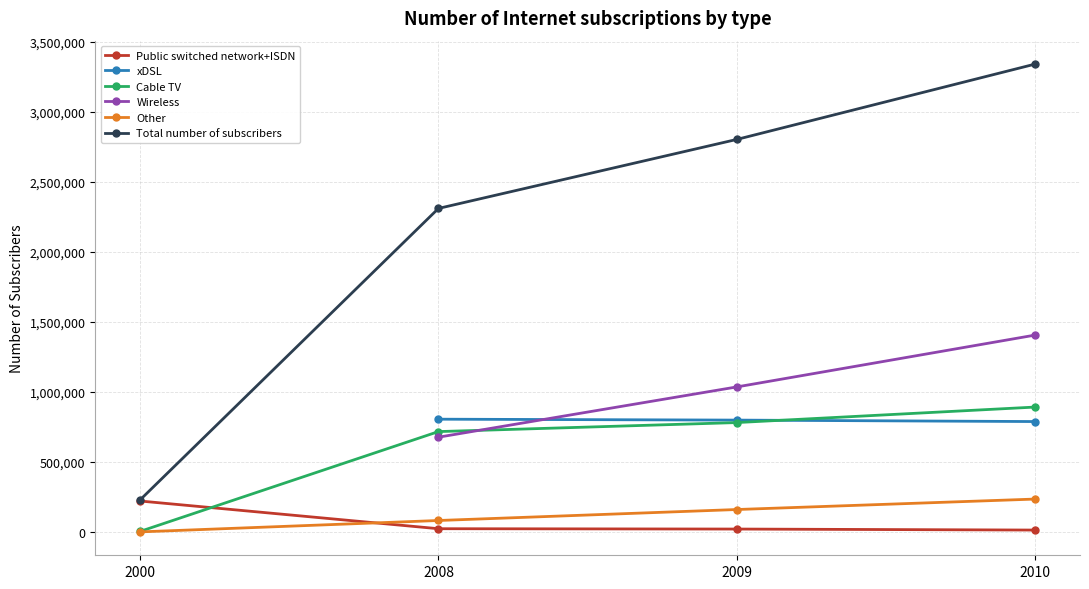

What value does the xDSL series have at 2010?

789657.0